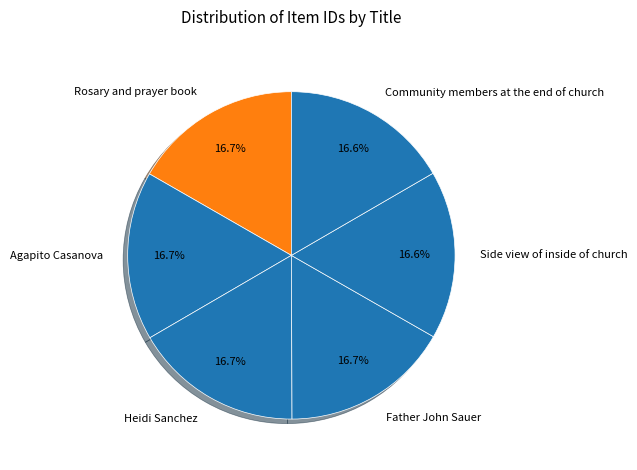

Does Side view of inside of church account for over 50% of the chart?

No